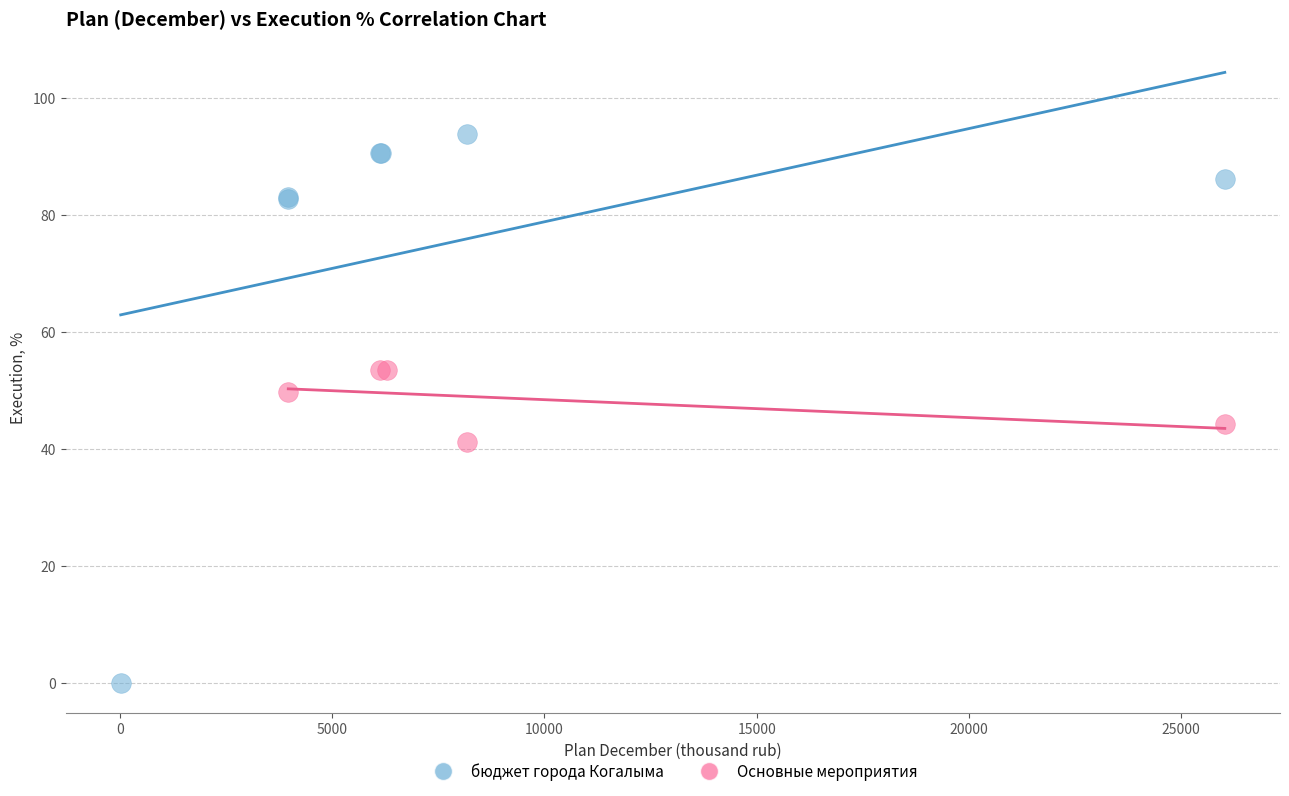

What are all the series names shown in the legend?

бюджет города Когалыма, Основные мероприятия